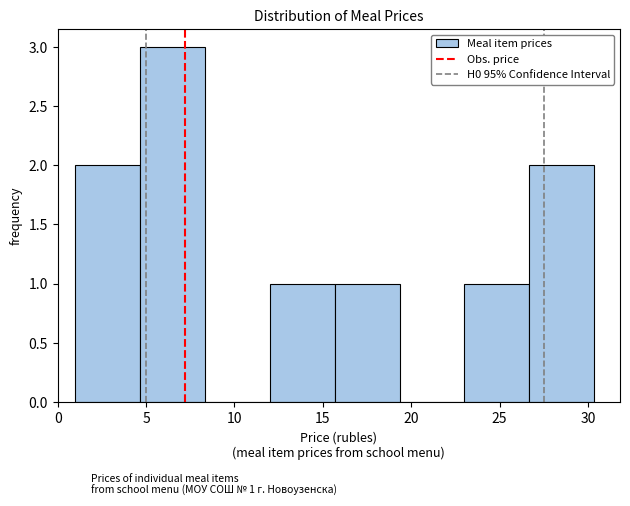

Over which range of the x-axis is the bar tallest?

4.5 to 8.5